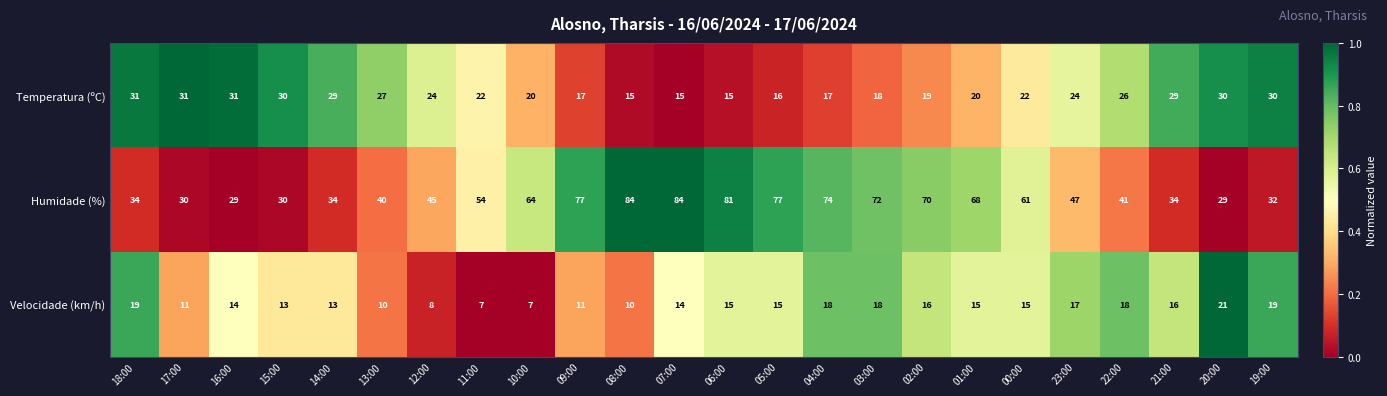

Rank the series by their maximum value, from highest to lowest.

Humidade (%), Temperatura (ºC), Velocidade (km/h)